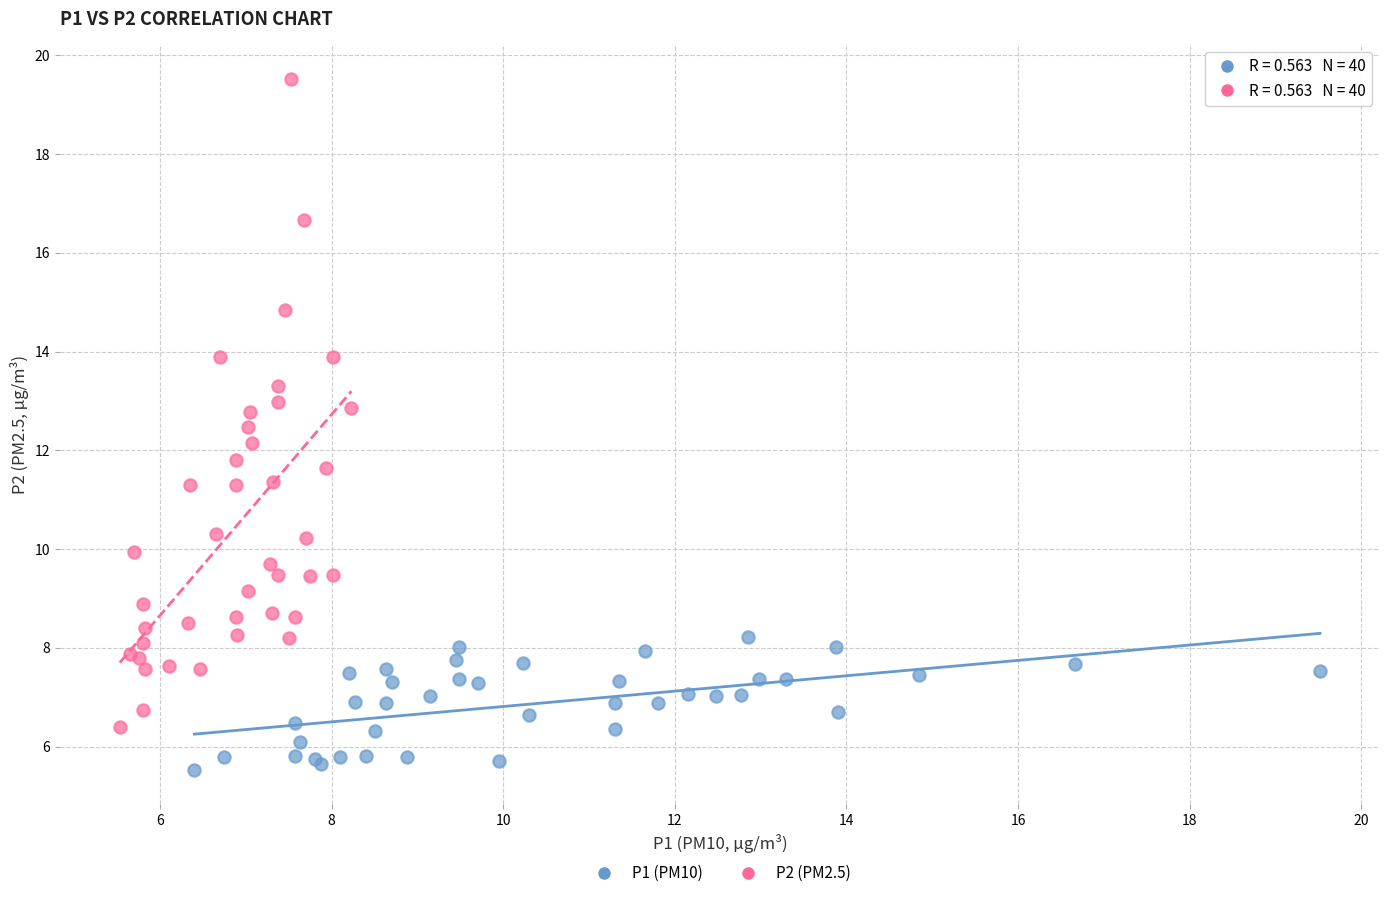

Which series reaches the minimum Y coordinate?

P1 (PM10)